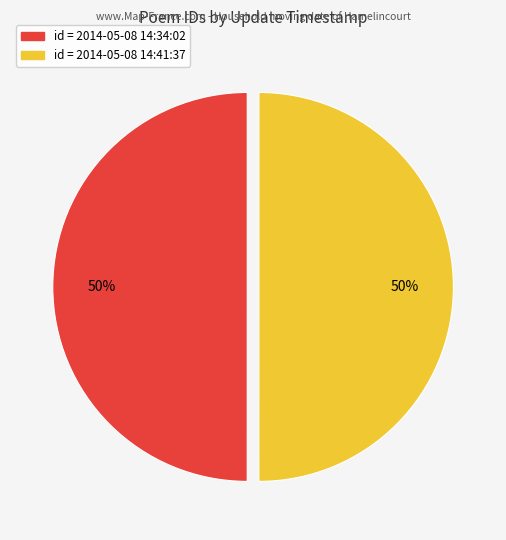

To the nearest percent, what is the average slice percentage?

50%